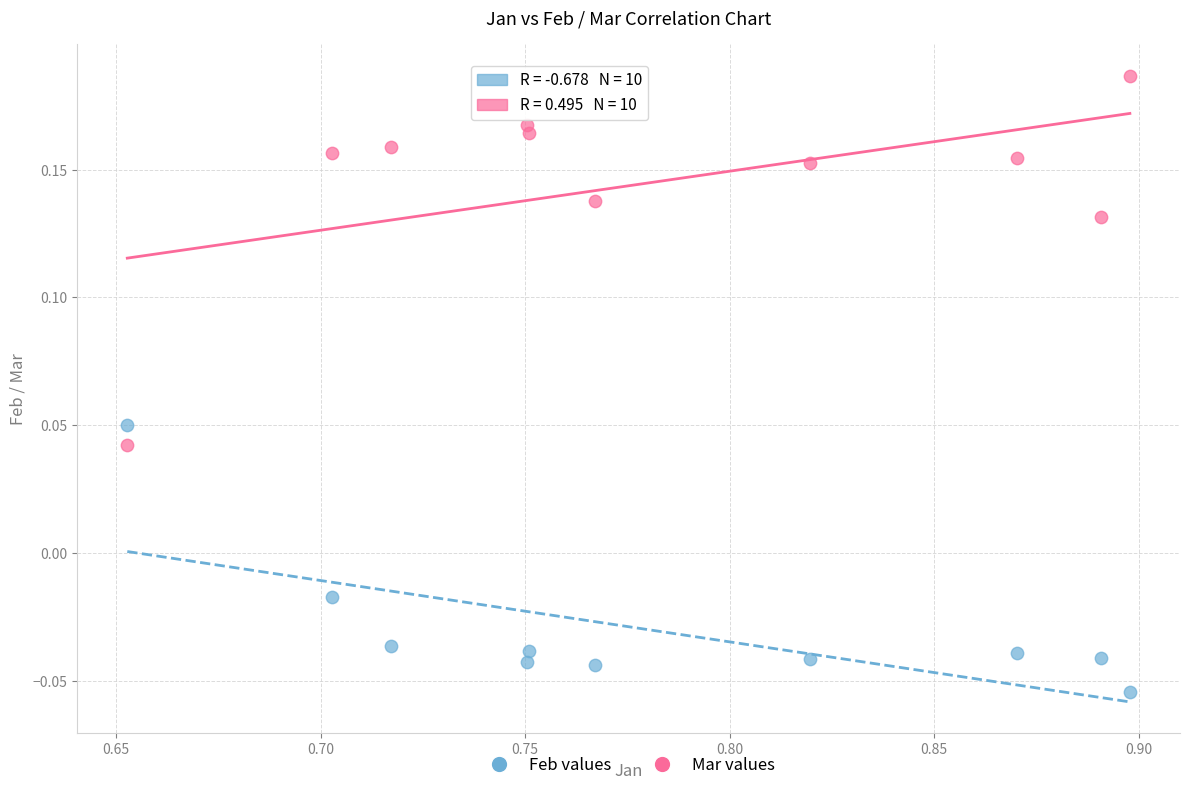

Which series reaches the maximum Y coordinate?

Mar values